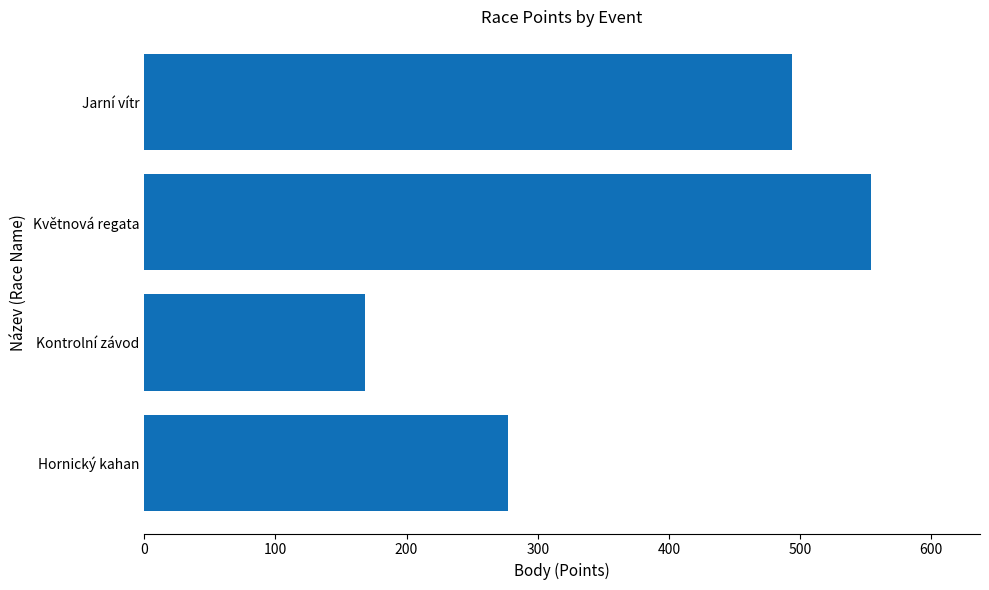

Rank the categories by value from highest to lowest.

Květnová regata, Jarní vítr, Hornický kahan, Kontrolní závod